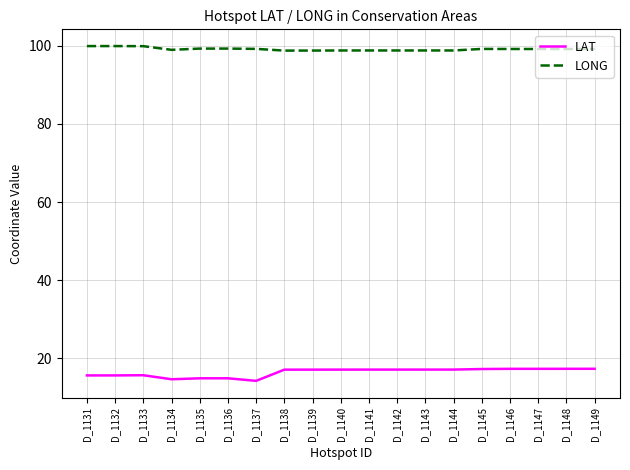

The value of LAT at D_1139 is 17.1. True or false?

True